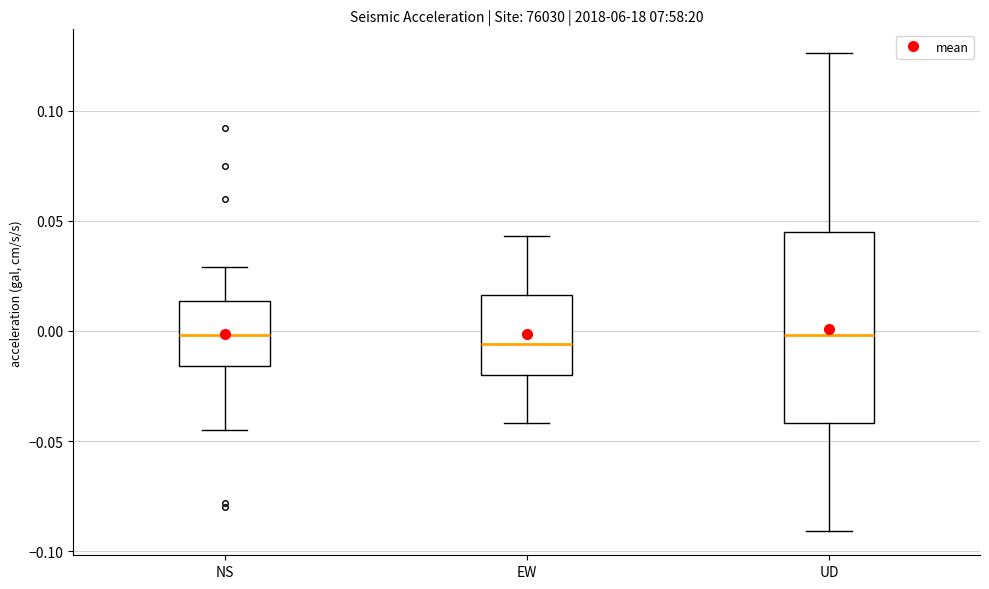

Reading left to right, read every box against the y-axis: the position of its median line, the range the box covers, and the ends of its whiskers. The values are not printed on the chart, so give them approximately, as read against the axis.

NS: median 0.000, box -0.015 to 0.015, whiskers -0.045 to 0.030
EW: median -0.005, box -0.020 to 0.015, whiskers -0.040 to 0.045
UD: median 0.000, box -0.040 to 0.045, whiskers -0.090 to 0.125